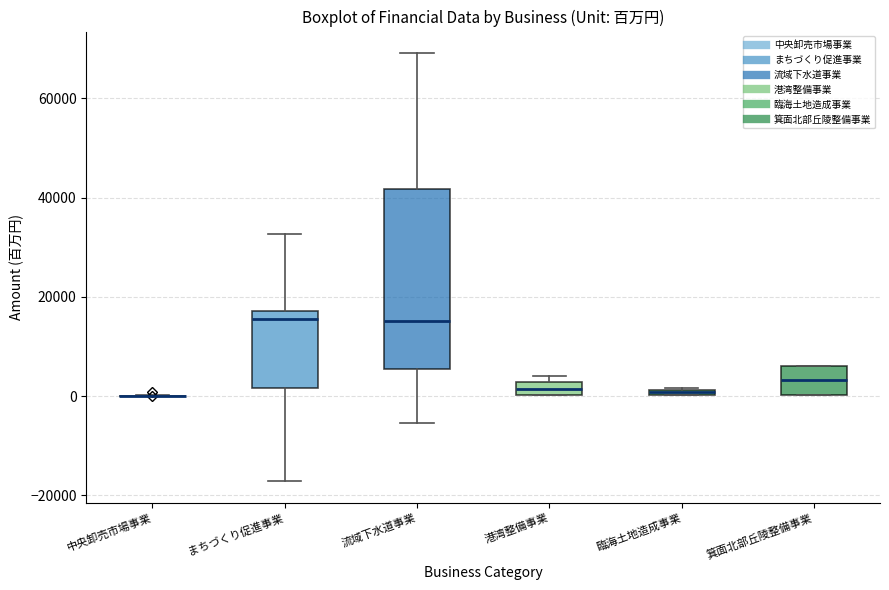

Which box is the tallest, from its lower edge to its upper edge?

流域下水道事業